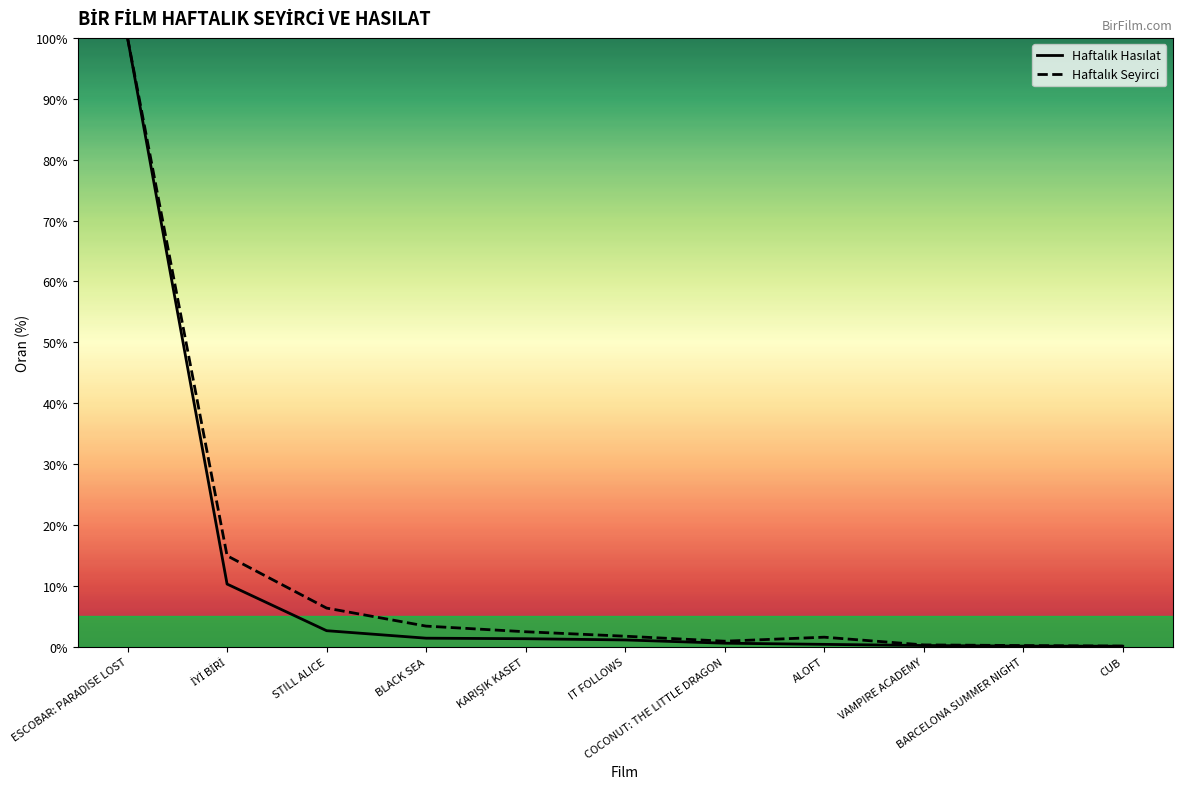

True or false: Haftalık Hasılat has a value of 0.1 at VAMPIRE ACADEMY.

False